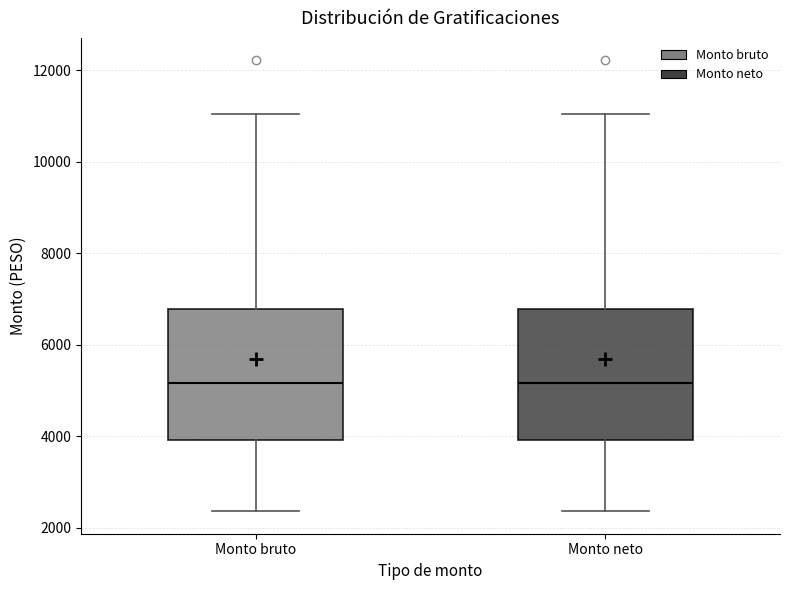

Reading left to right, transcribe this box plot: for each box, give where its median line is, the range the box spans, and where its two whiskers end, as read against the y-axis. The values are not printed on the chart, so give them approximately, as read against the axis.

Monto bruto: median 5200, box 4000 to 6800, whiskers 2400 to 11000
Monto neto: median 5200, box 4000 to 6800, whiskers 2400 to 11000